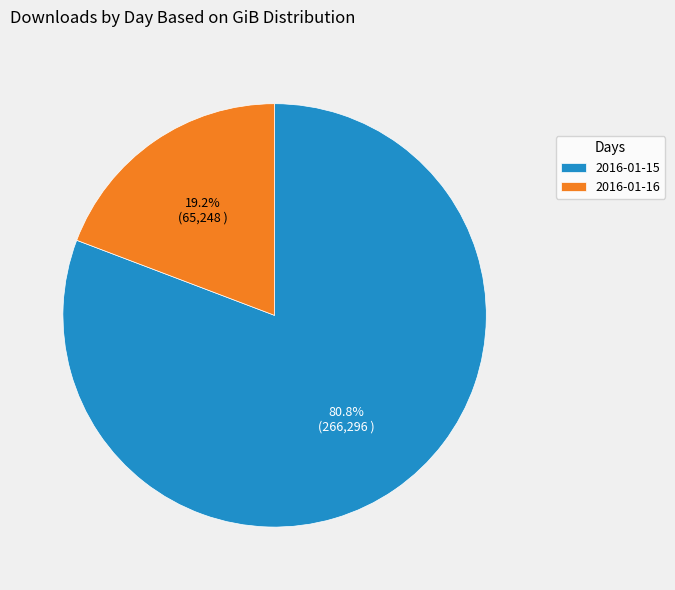

Count the number of slices in the pie.

2